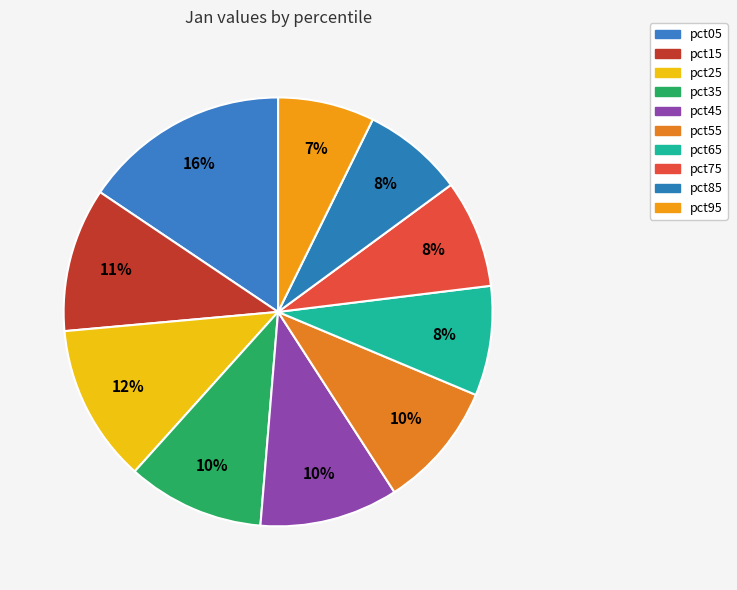

Is the sum of pct15 and pct95 greater than half?

No